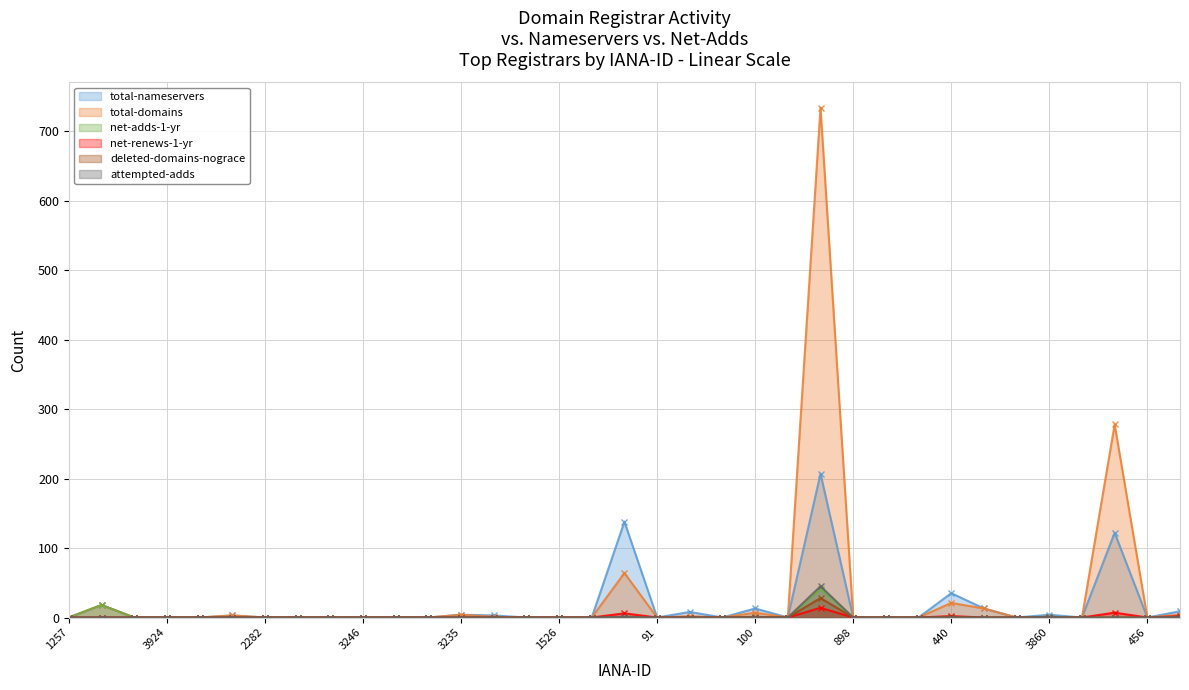

What is the sum of all deleted-domains-nograce values?

30